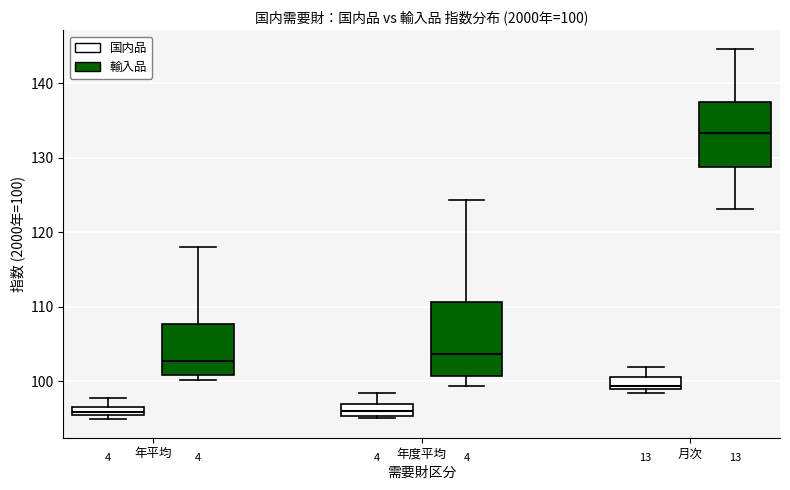

Comparing the boxes themselves (not the whiskers), which one is the tallest?

年度平均 (輸入品)